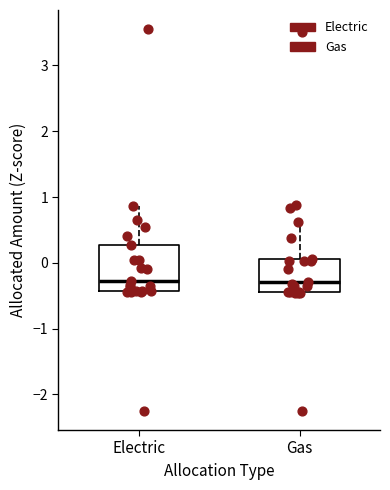

Comparing the boxes themselves (not the whiskers), which one is the tallest?

Electric